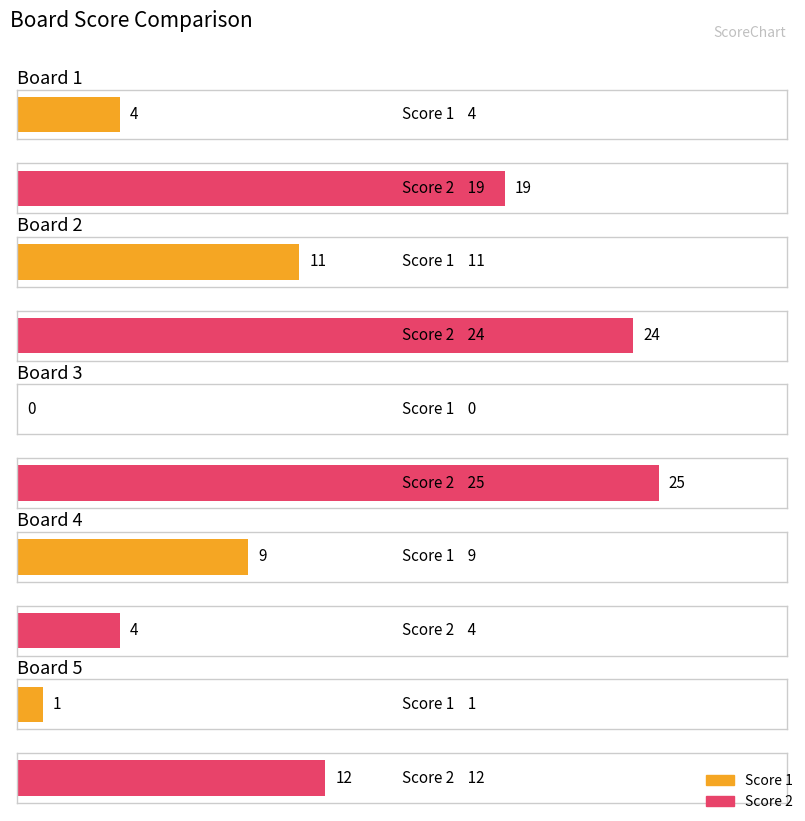

How many values in the Score 2 series are below 19?

2